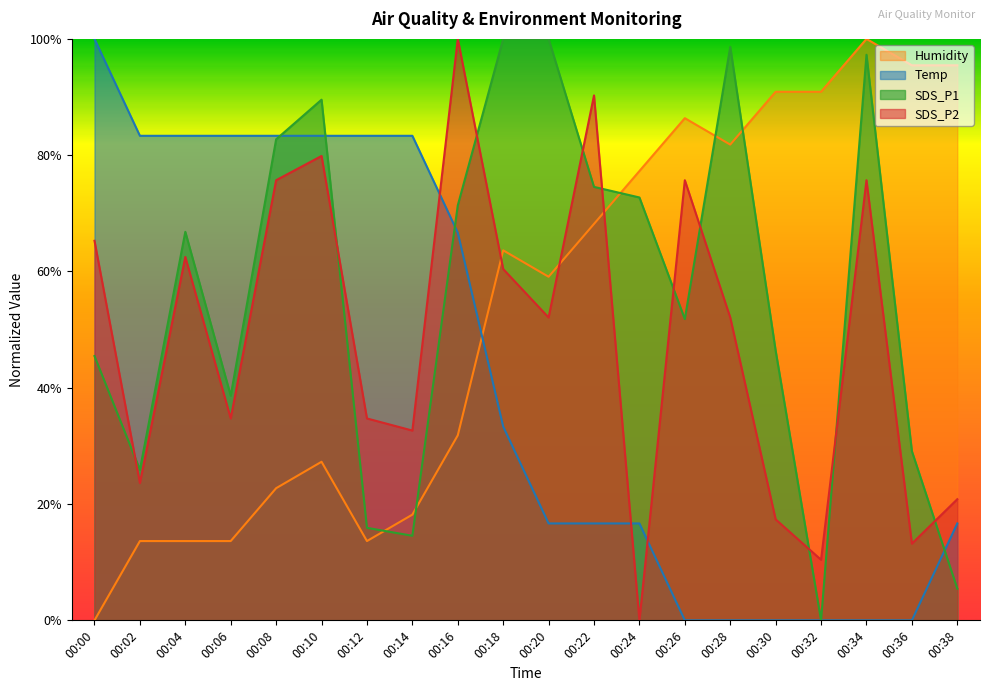

What is the difference between the second highest and minimum values in the SDS_P1 series?

1.0